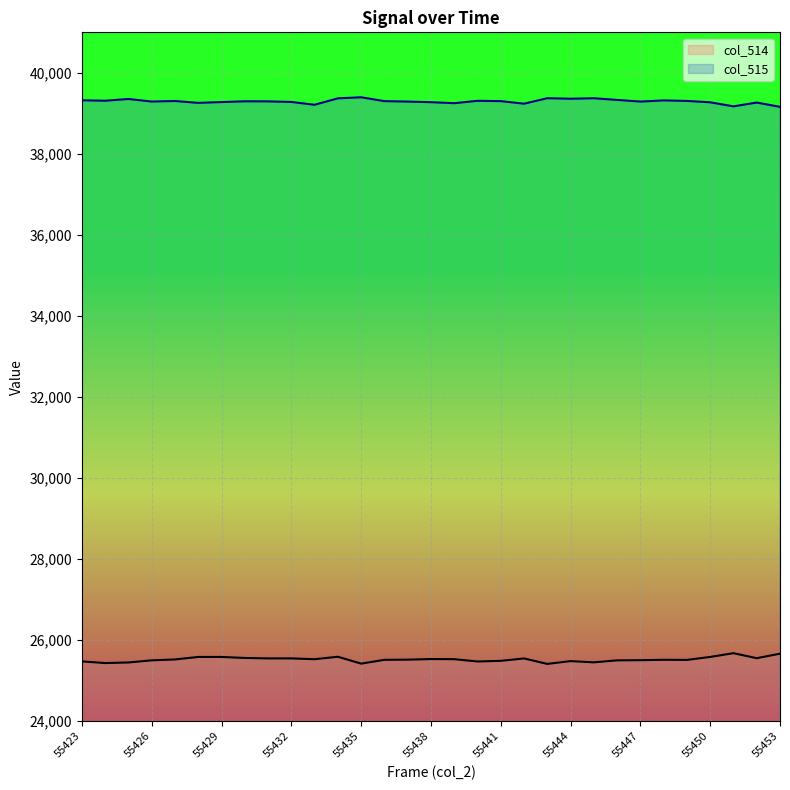

The col_515 line series shows 39373 at 22. True or false?

True